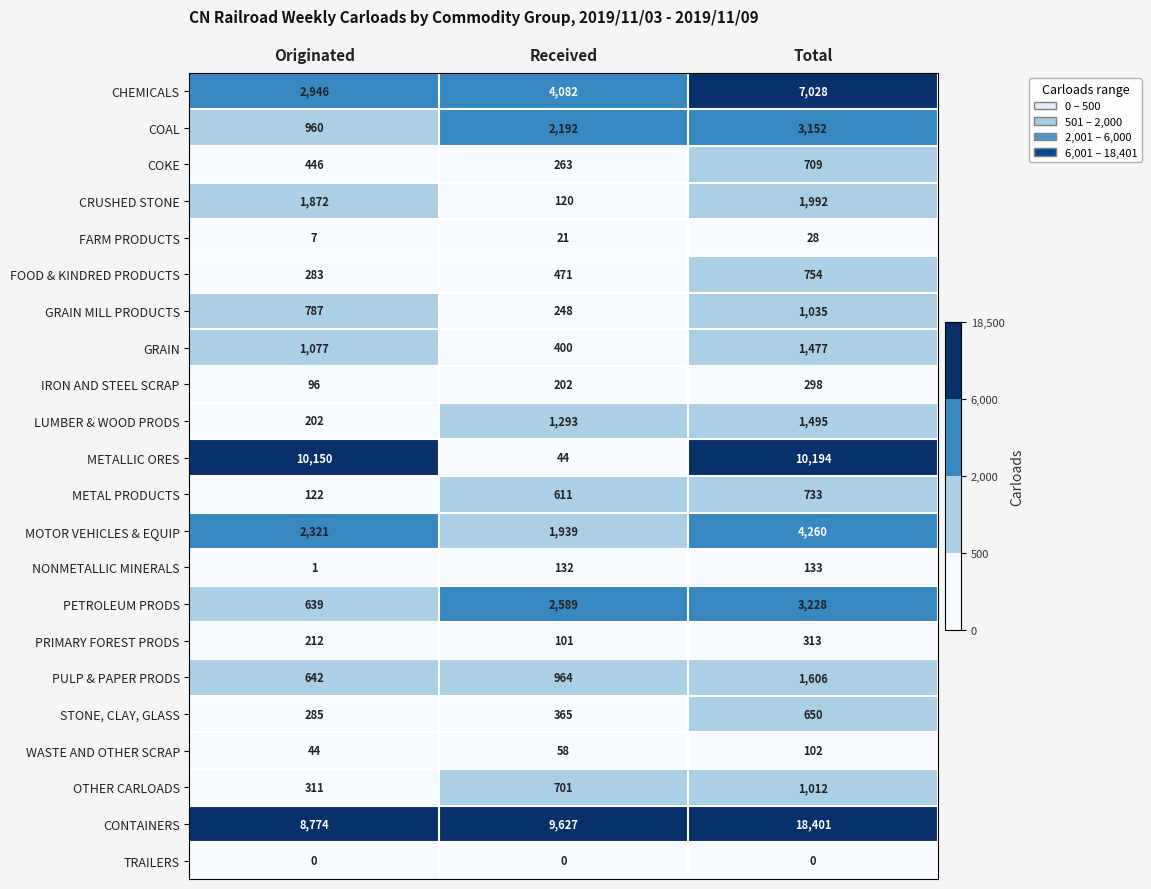

List the series in order of their peak value, highest first.

CONTAINERS, METALLIC ORES, CHEMICALS, MOTOR VEHICLES & EQUIP, PETROLEUM PRODS, COAL, CRUSHED STONE, PULP & PAPER PRODS, LUMBER & WOOD PRODS, GRAIN, GRAIN MILL PRODUCTS, OTHER CARLOADS, FOOD & KINDRED PRODUCTS, METAL PRODUCTS, COKE, STONE, CLAY, GLASS, PRIMARY FOREST PRODS, IRON AND STEEL SCRAP, NONMETALLIC MINERALS, WASTE AND OTHER SCRAP, FARM PRODUCTS, TRAILERS